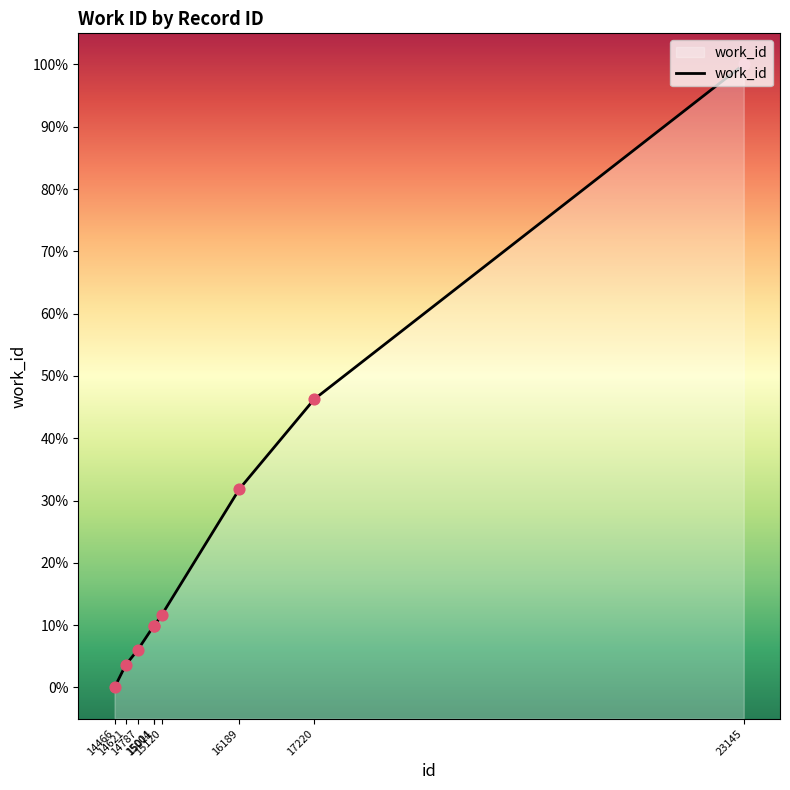

Approximately how many times larger is the value at 14787 compared to 15011?

0.6